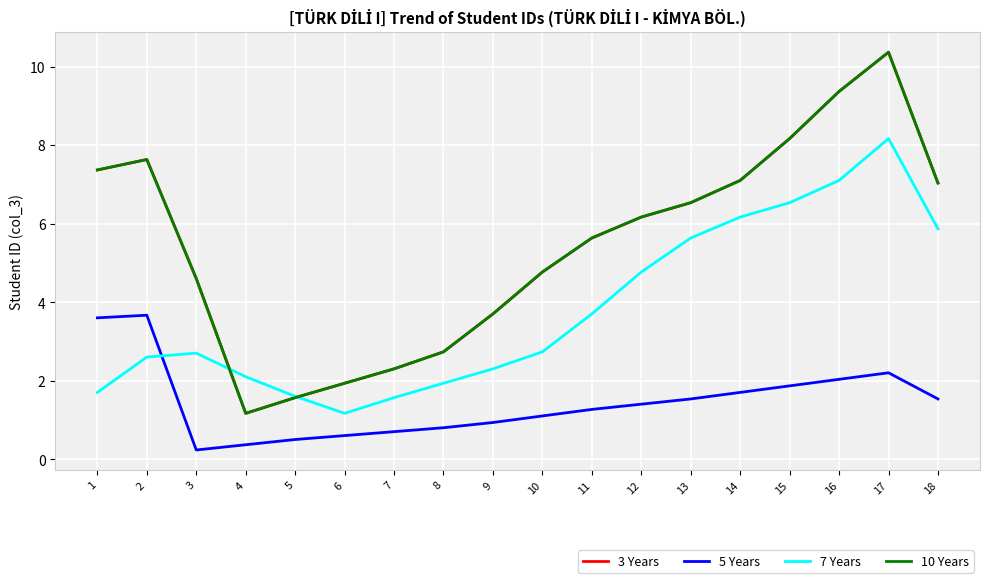

Rank the series by their maximum value, from lowest to highest.

5 Years, 7 Years, 3 Years, 10 Years